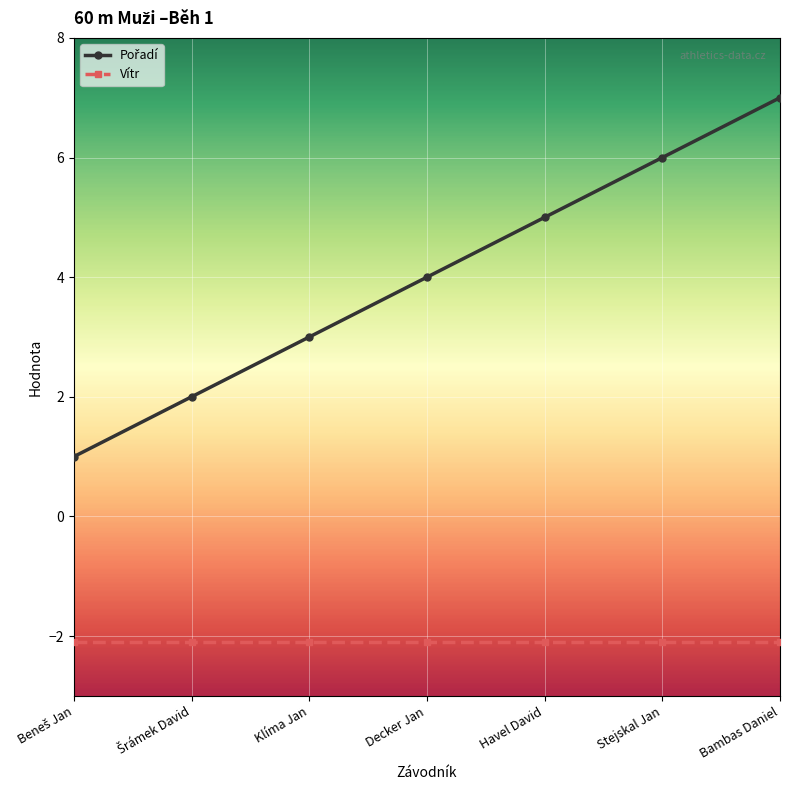

The Vítr series shows -2.1 at Decker Jan. True or false?

True